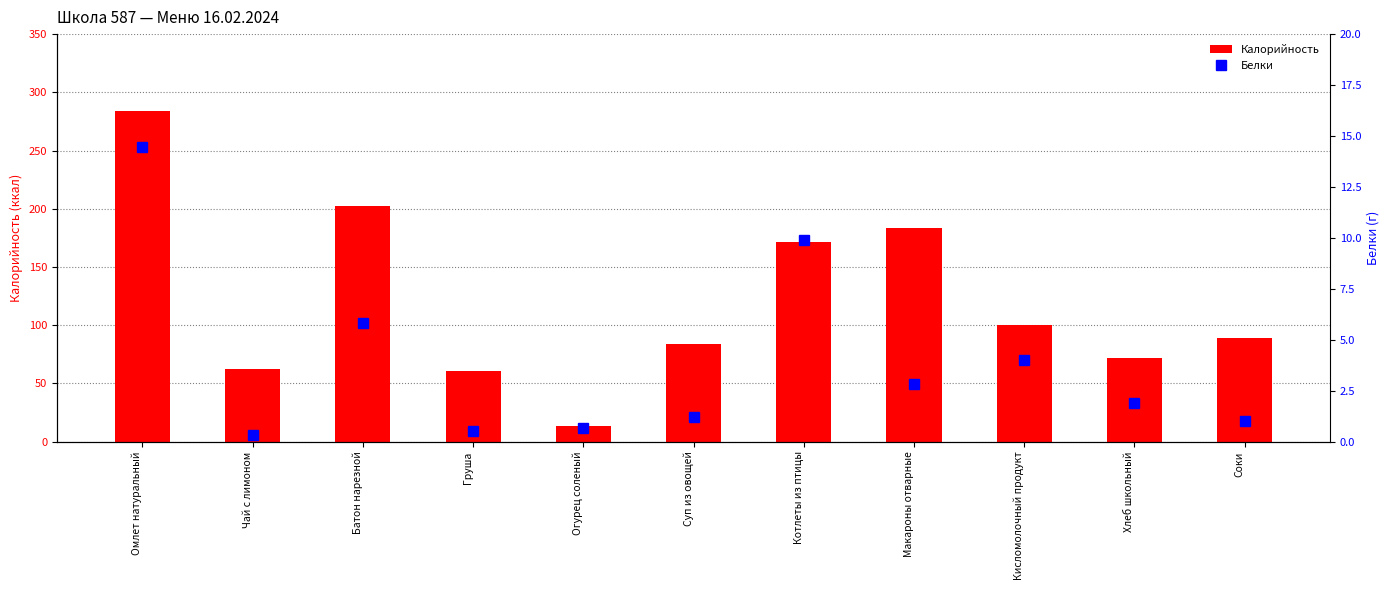

What is the sum of the Калорийность values at Омлет натуральный and Макароны отварные?

467.4